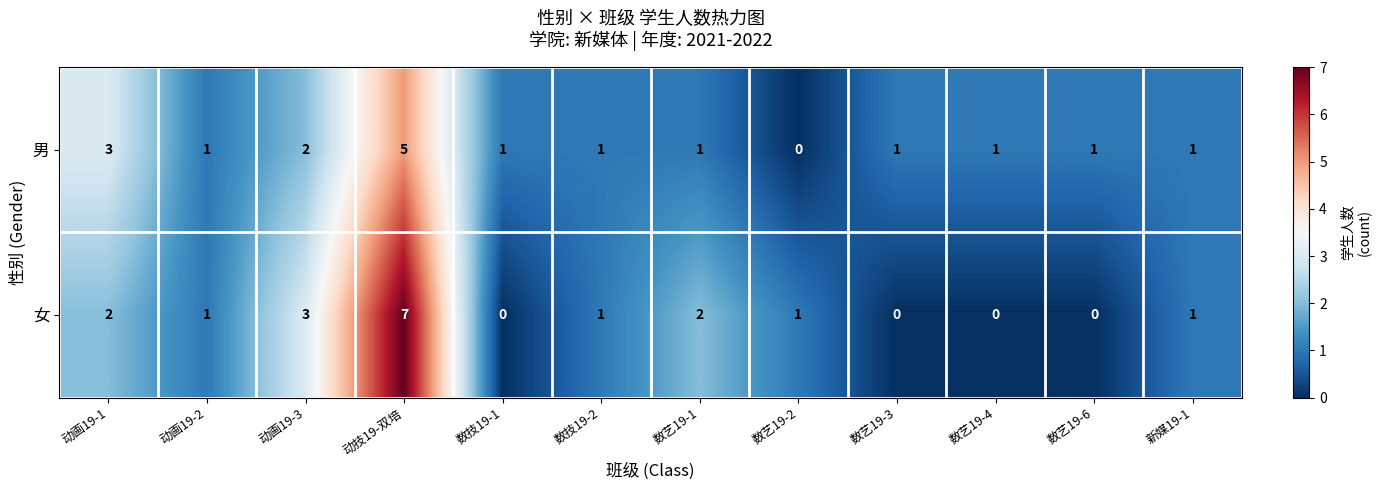

At 数艺19-3, list the series in order from largest to smallest.

男, 女